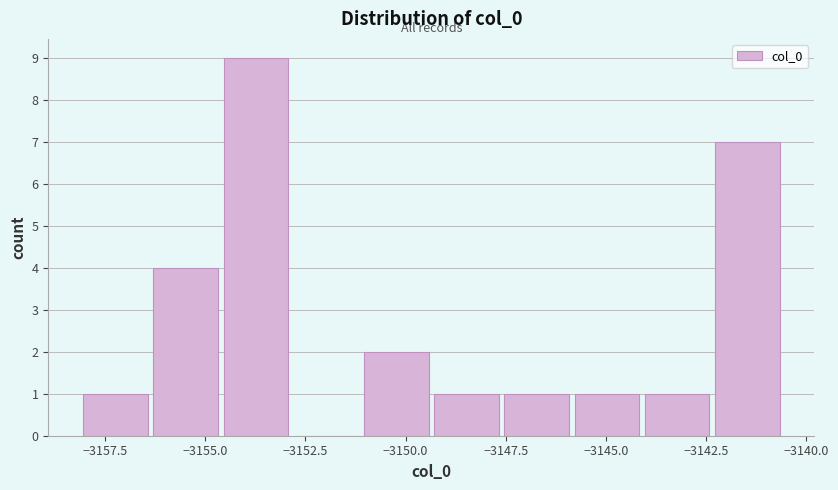

Around what value on the x-axis is the tallest bar? Give the approximate position of its centre, as read against the axis.

-3153.5